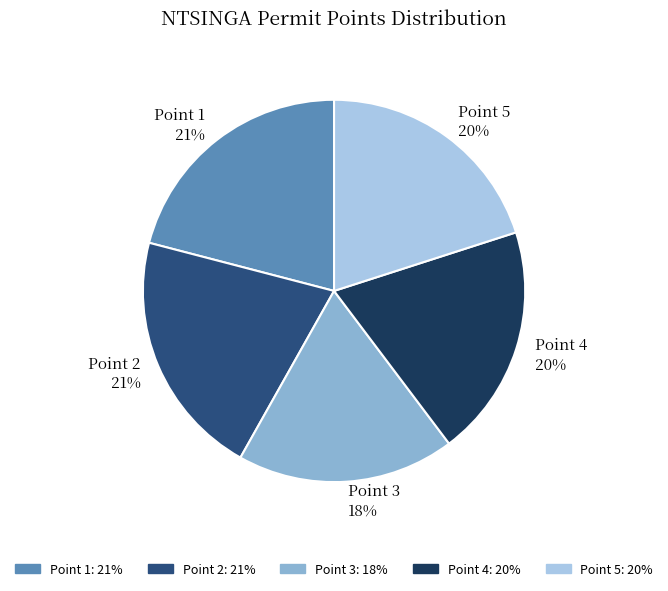

Which slice is the smallest?

Point 3